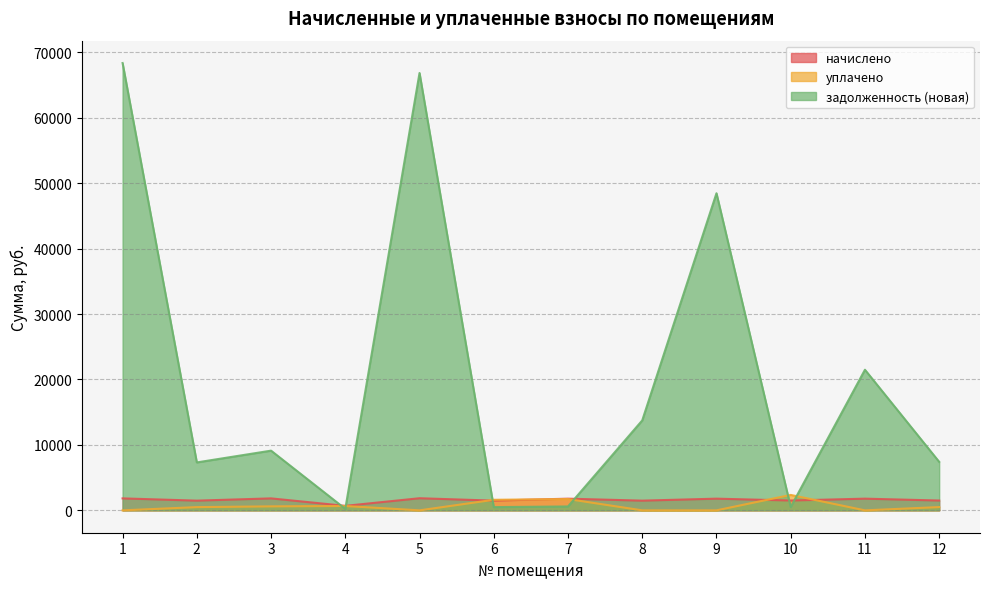

What is the sum of all задолженность (новая) values?

244593.1